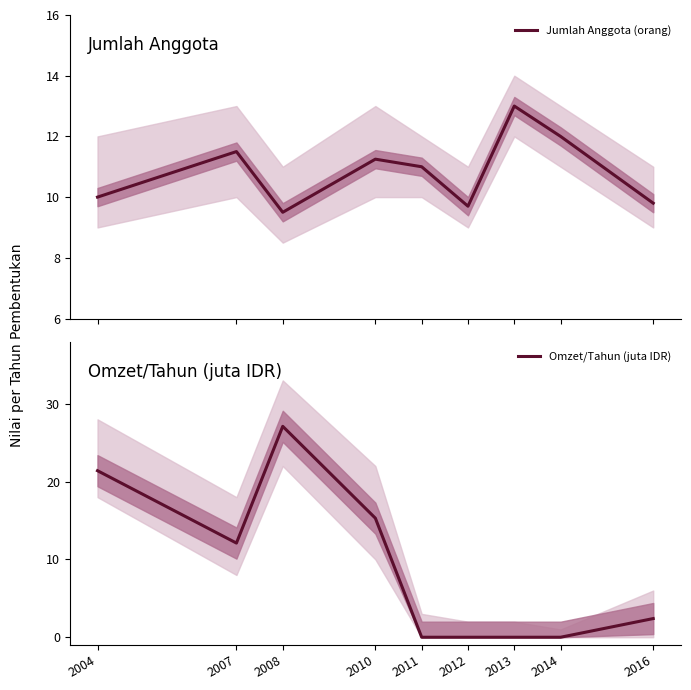

How many interior local peaks does the Jumlah Anggota (orang) series have?

3